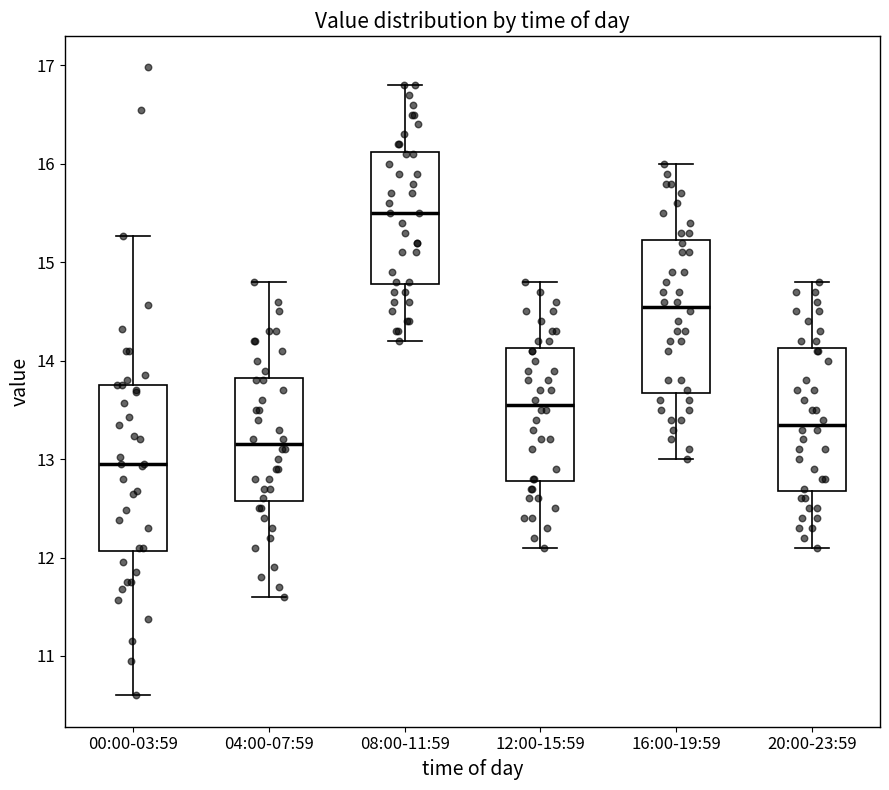

Which box has the highest median line?

08:00-11:59